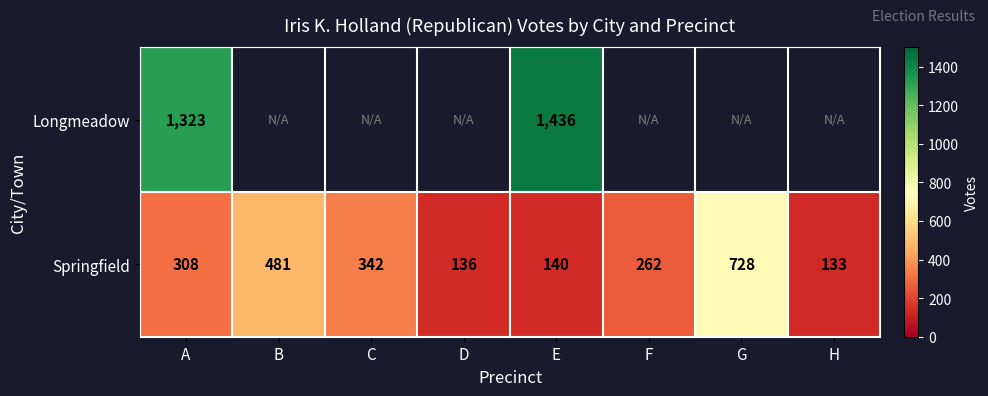

What is the spread (max minus min) of values at E?

1296